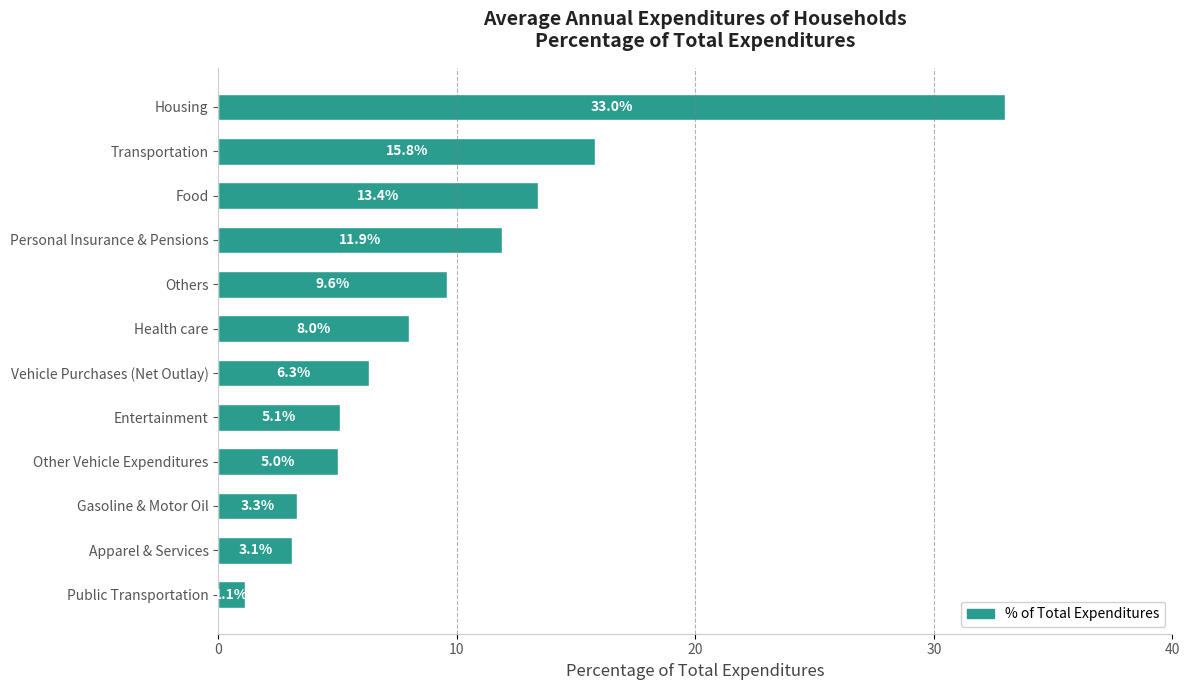

Is it true that the value at Food is 13.4?

True